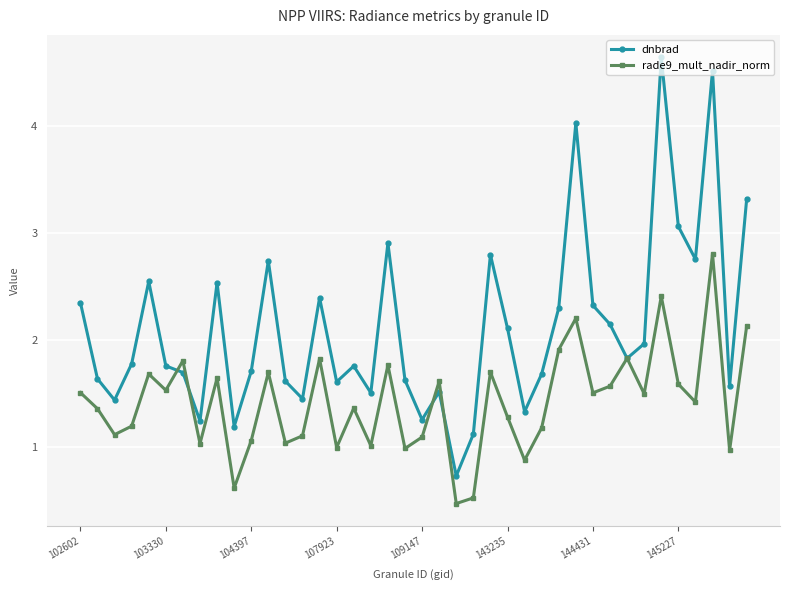

What is the sum of all rade9_mult_nadir_norm values?

57.0